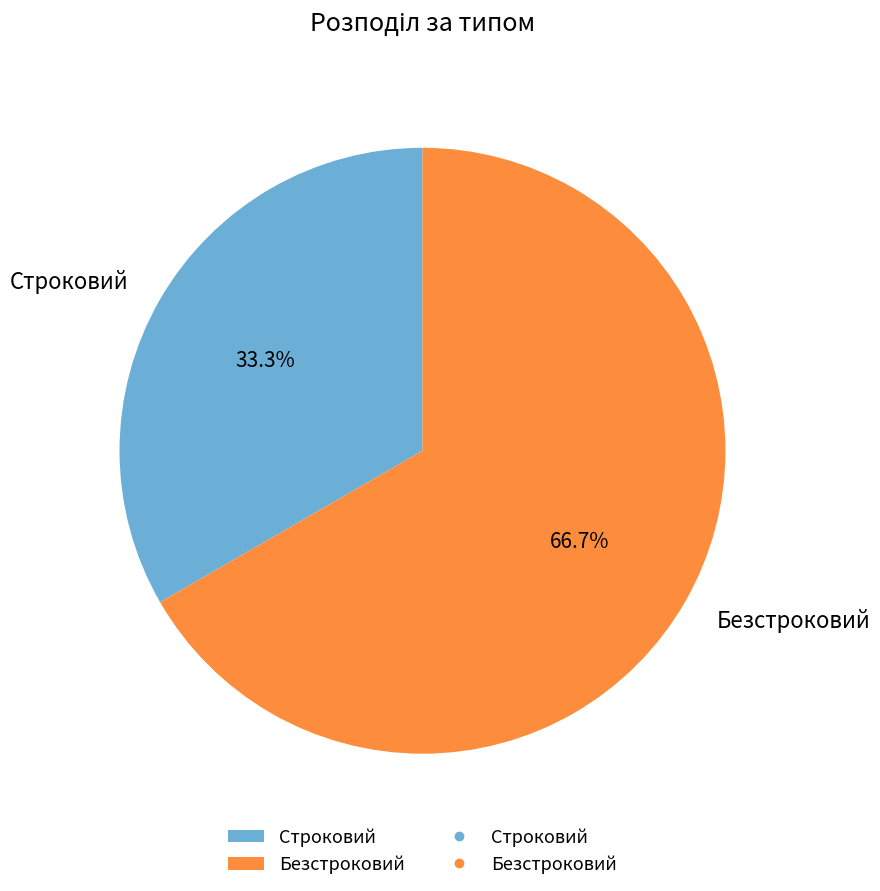

What percentage is NOT represented by Строковий?

66.7%